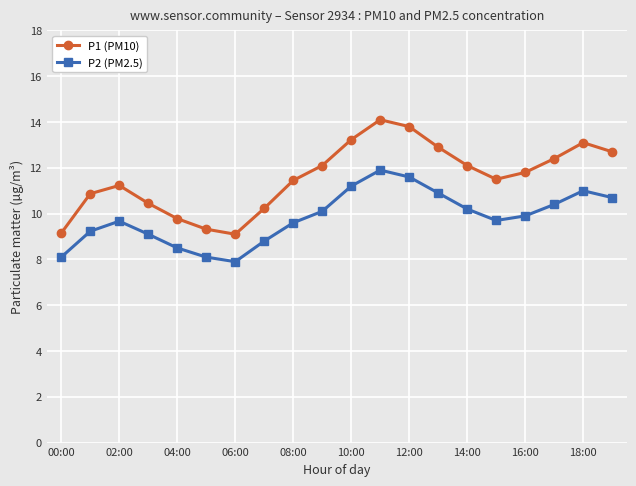

Which series has the largest total across all categories?

P1 (PM10)